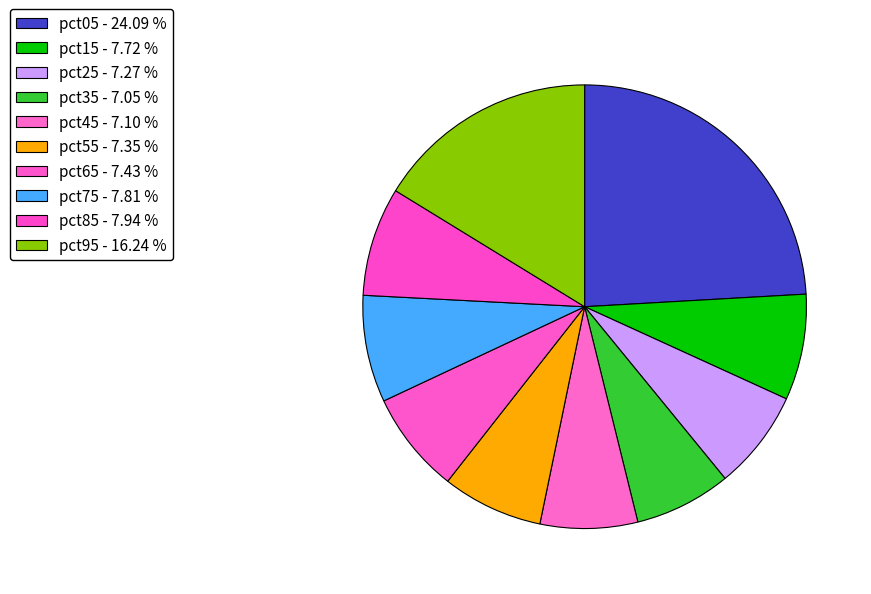

Do pct95 and pct25 together represent more than half of the pie?

No